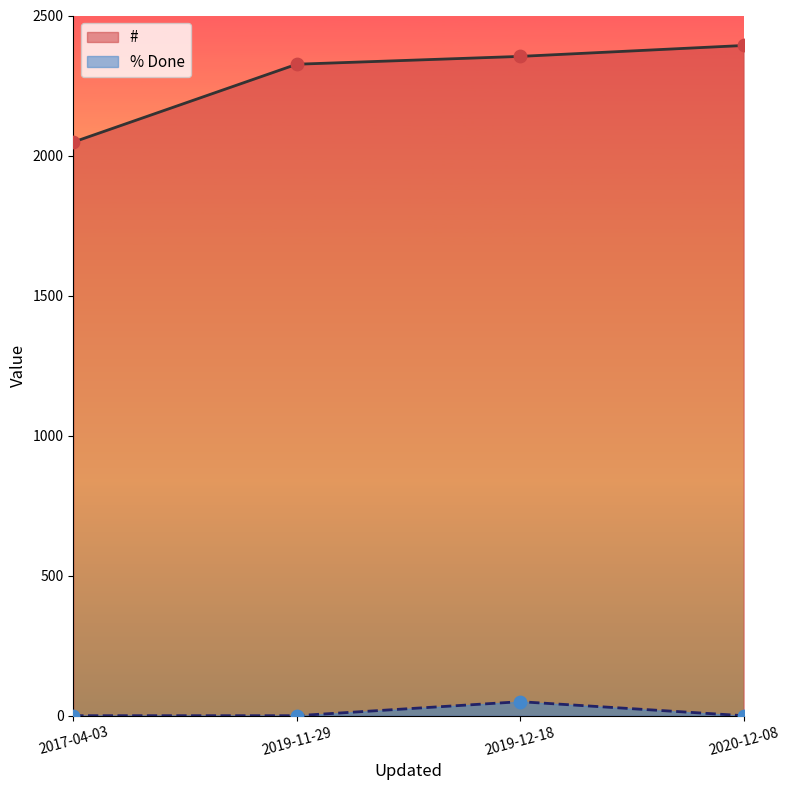

Which series contains the highest Y value?

#